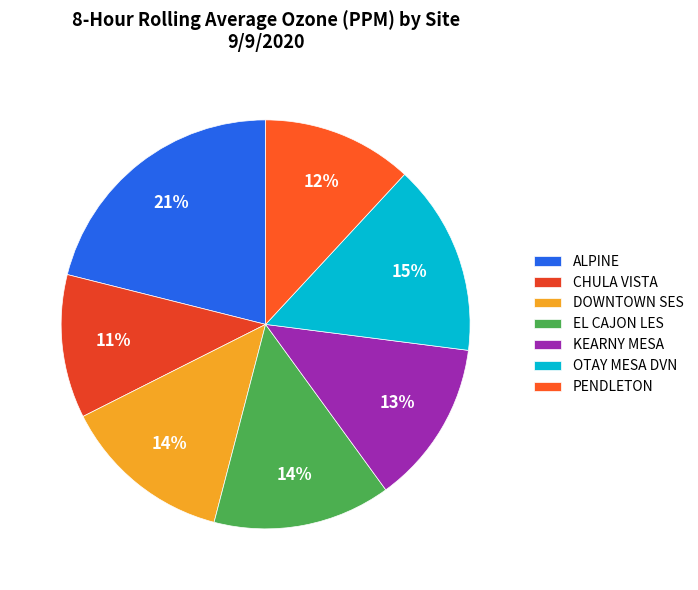

To the nearest percent, what is the combined percentage of PENDLETON and EL CAJON LES?

26%